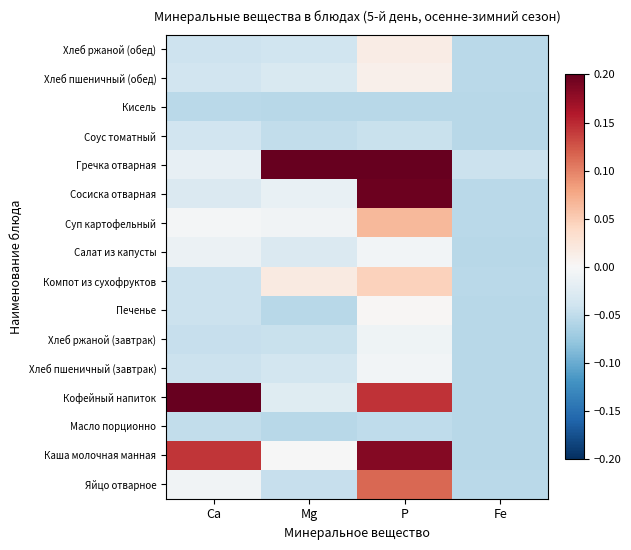

What is the total value across all series at Ca?

-0.1